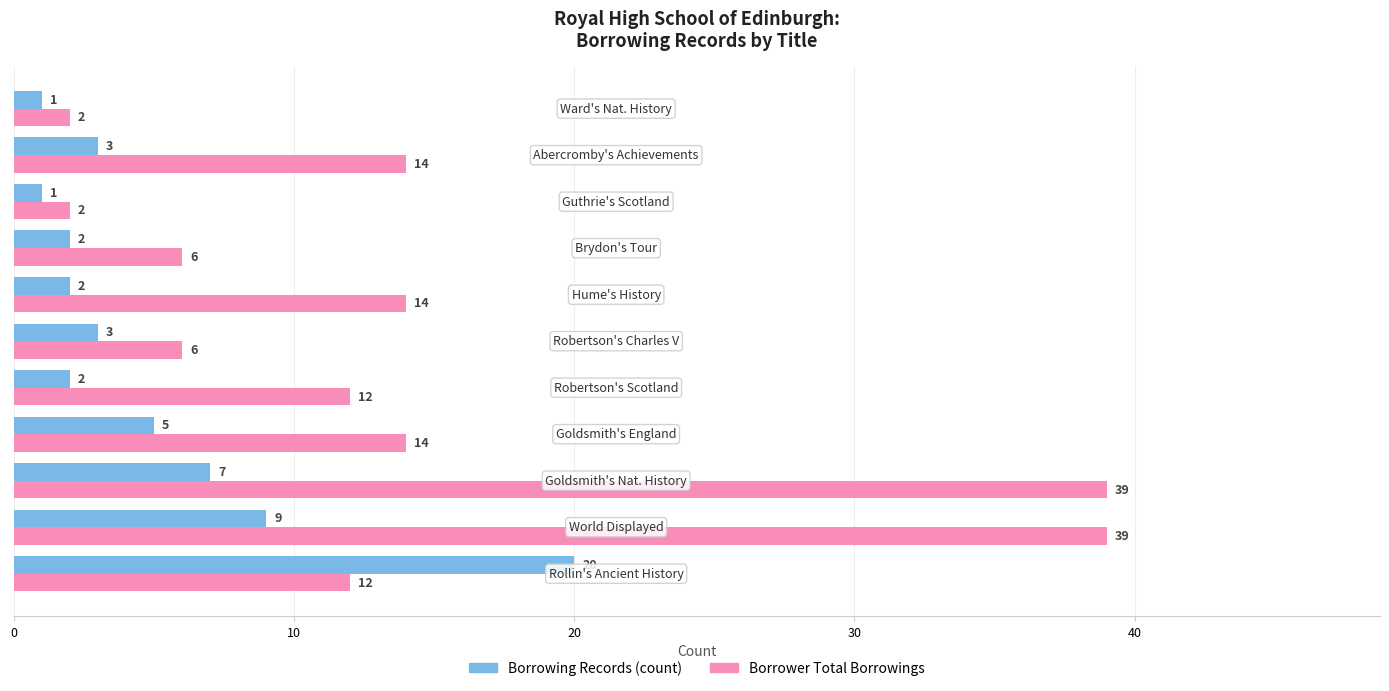

What is the maximum value for Borrowing Records (count)?

20